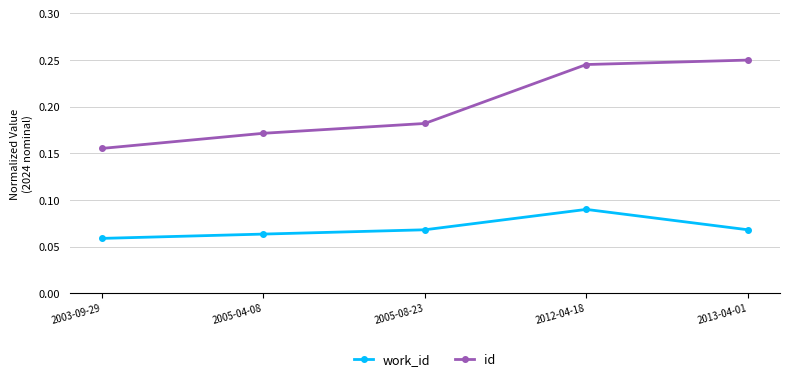

True or false: work_id and id cross at least once.

False